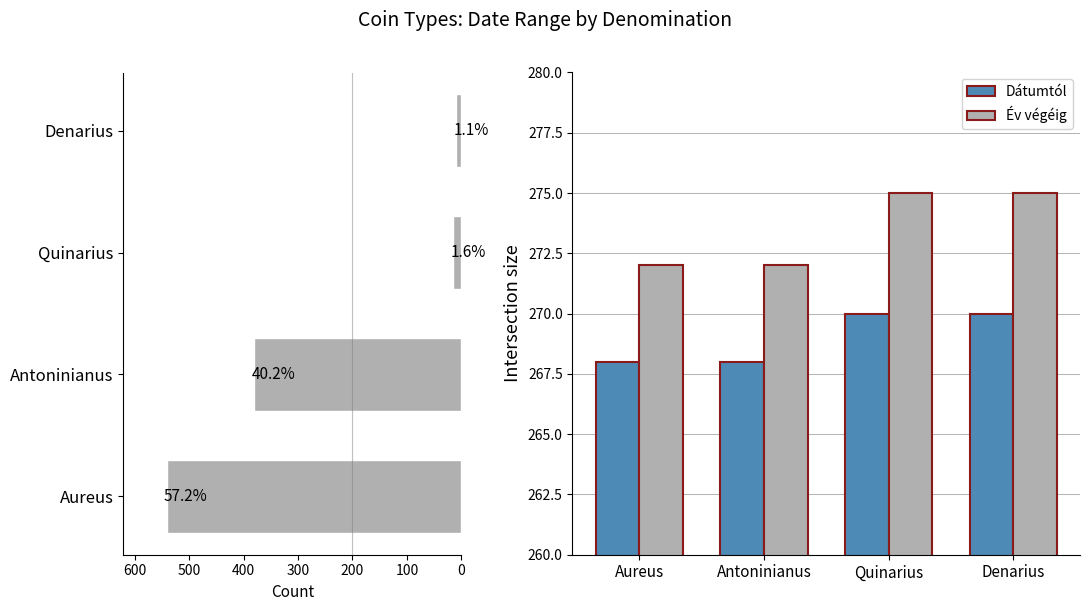

True or false: Dátumtól has a value of 154 at Aureus.

False